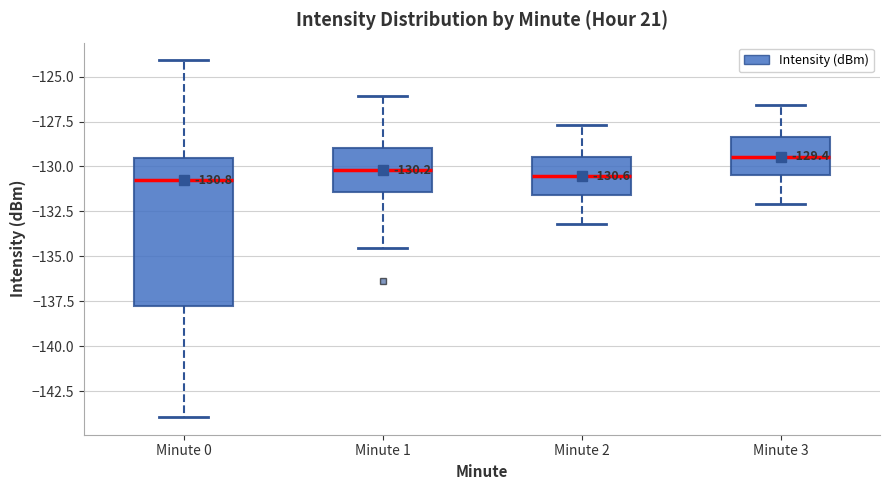

Comparing the boxes themselves (not the whiskers), which one is the tallest?

Minute 0